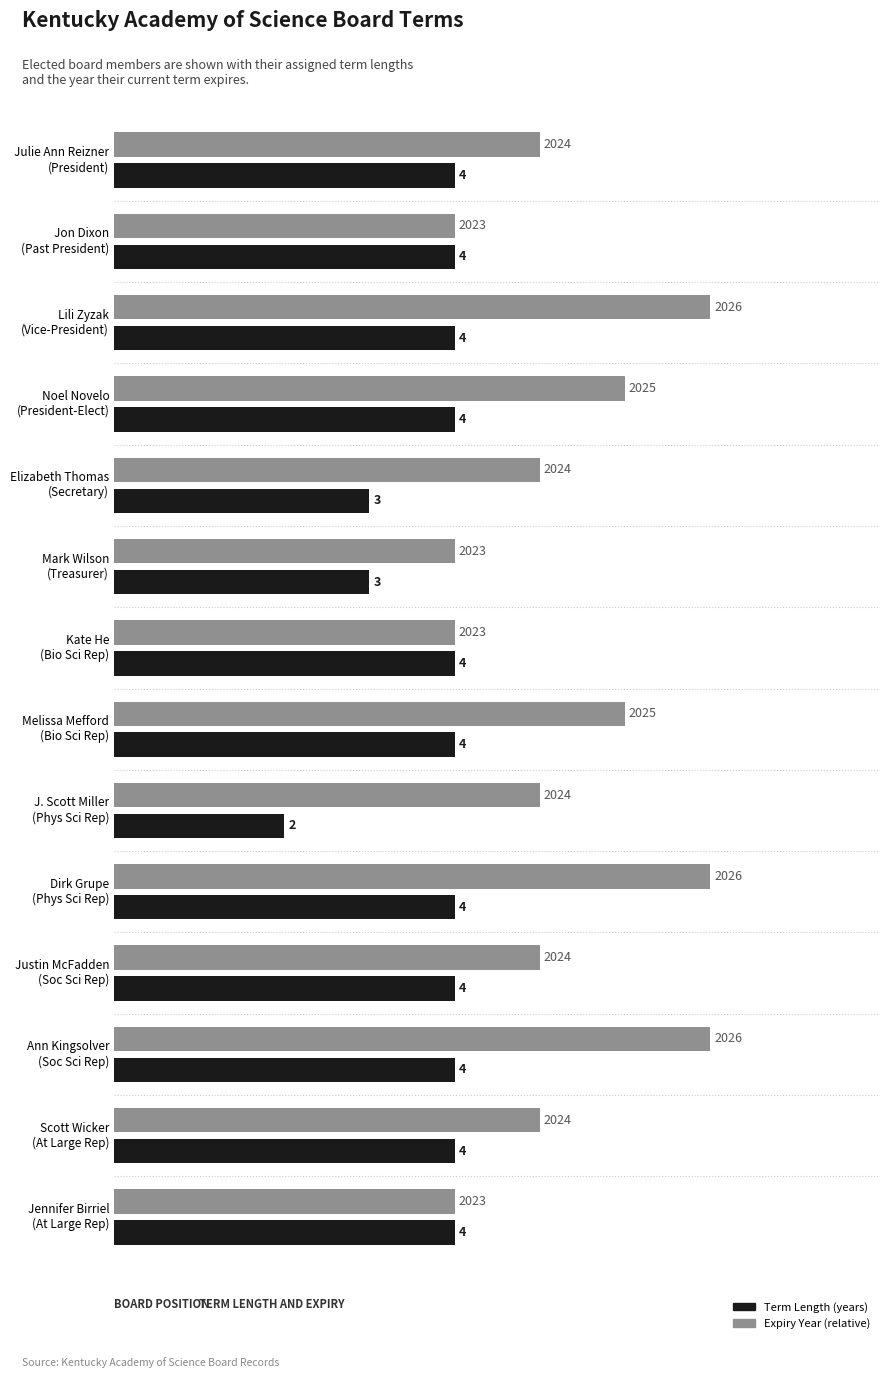

How many series are shown in this chart?

2